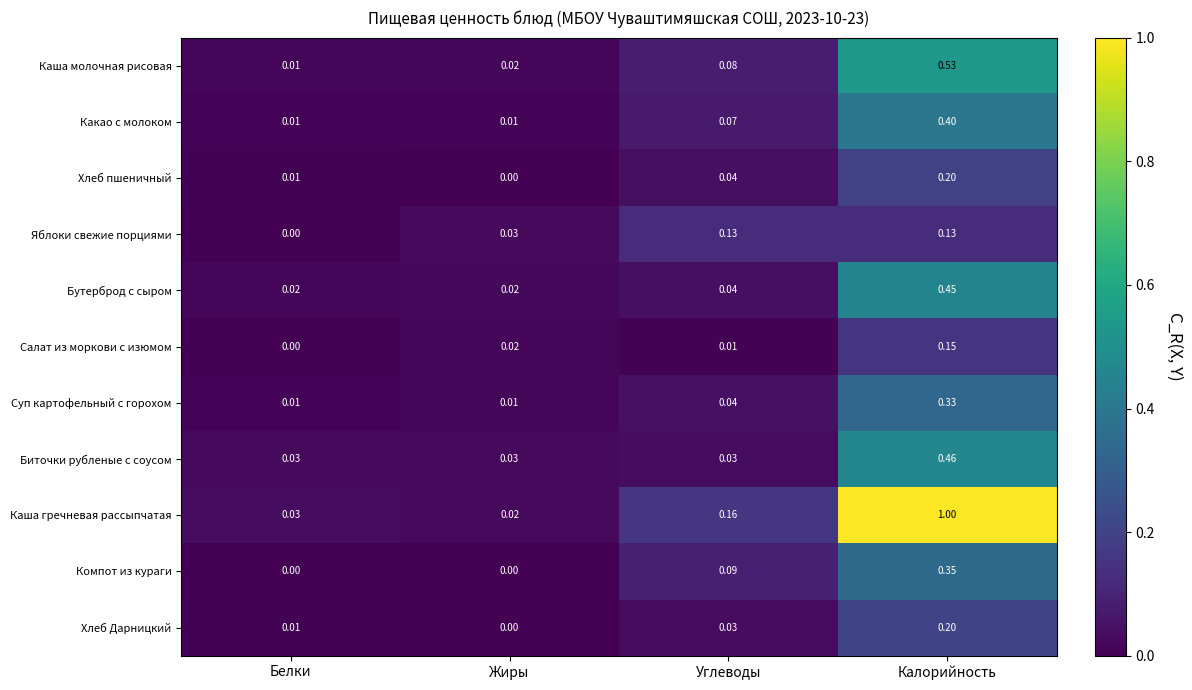

At which label does Бутерброд с сыром reach its peak?

Калорийность